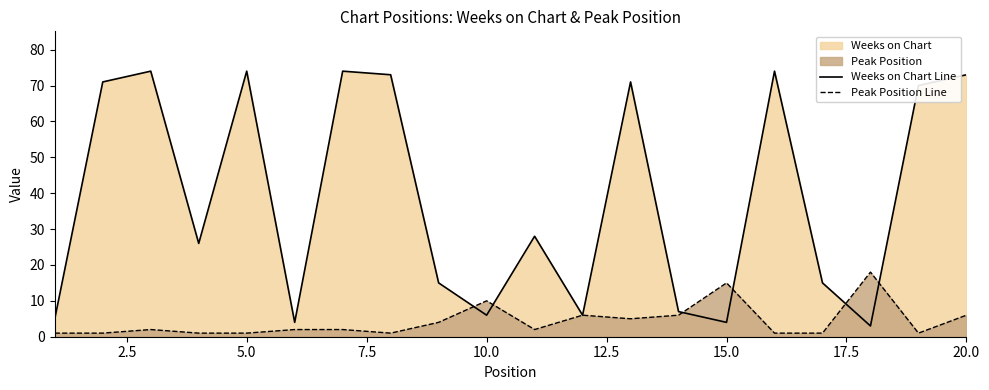

Which series has the largest total across all categories?

Weeks on Chart Line